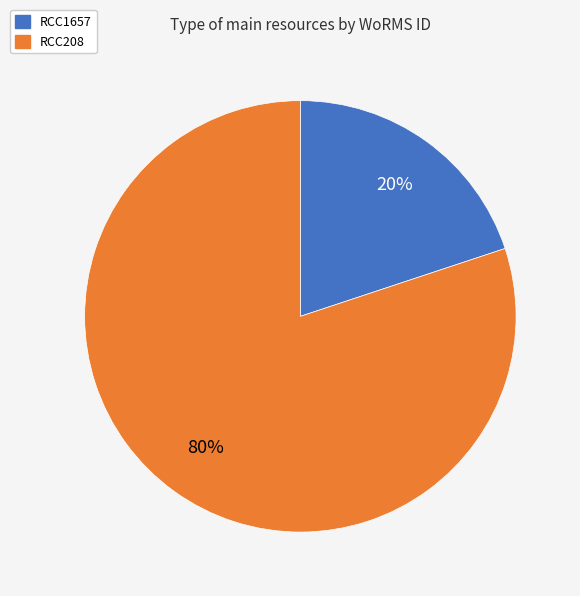

Which slice is the largest?

RCC208